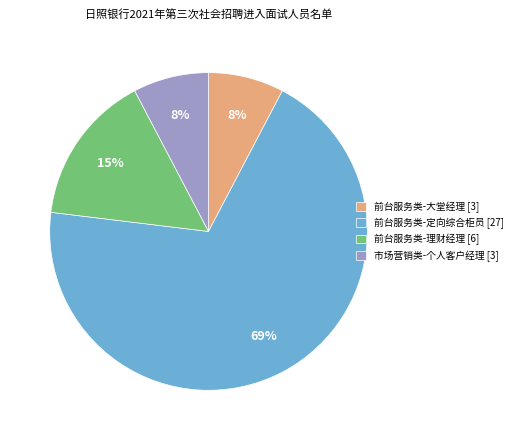

Combined, do 前台服务类-大堂经理 [3] and 市场营销类-个人客户经理 [3] account for over 50%?

No